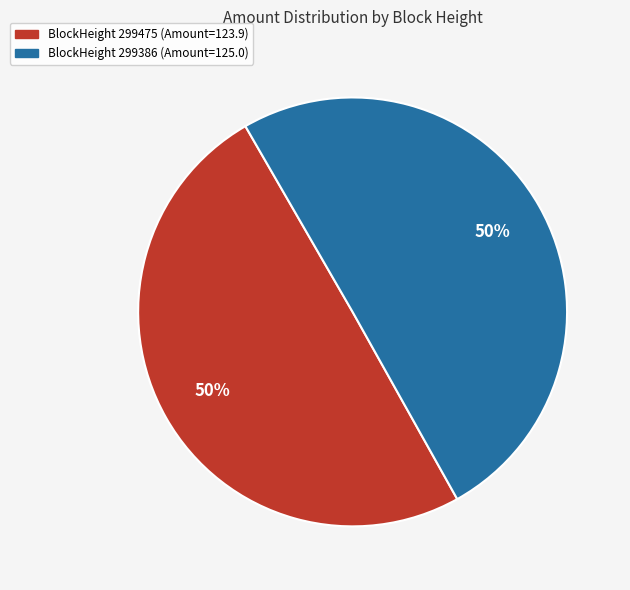

To the nearest percent, what is the average slice percentage?

50%